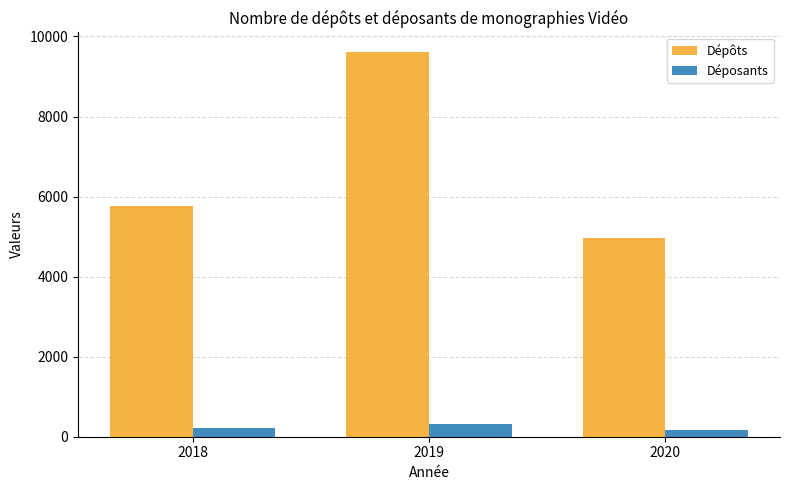

Reading left to right, transcribe all the data shown in this chart.

Dépôts: 5770	9620	4975
Déposants: 221	313	178